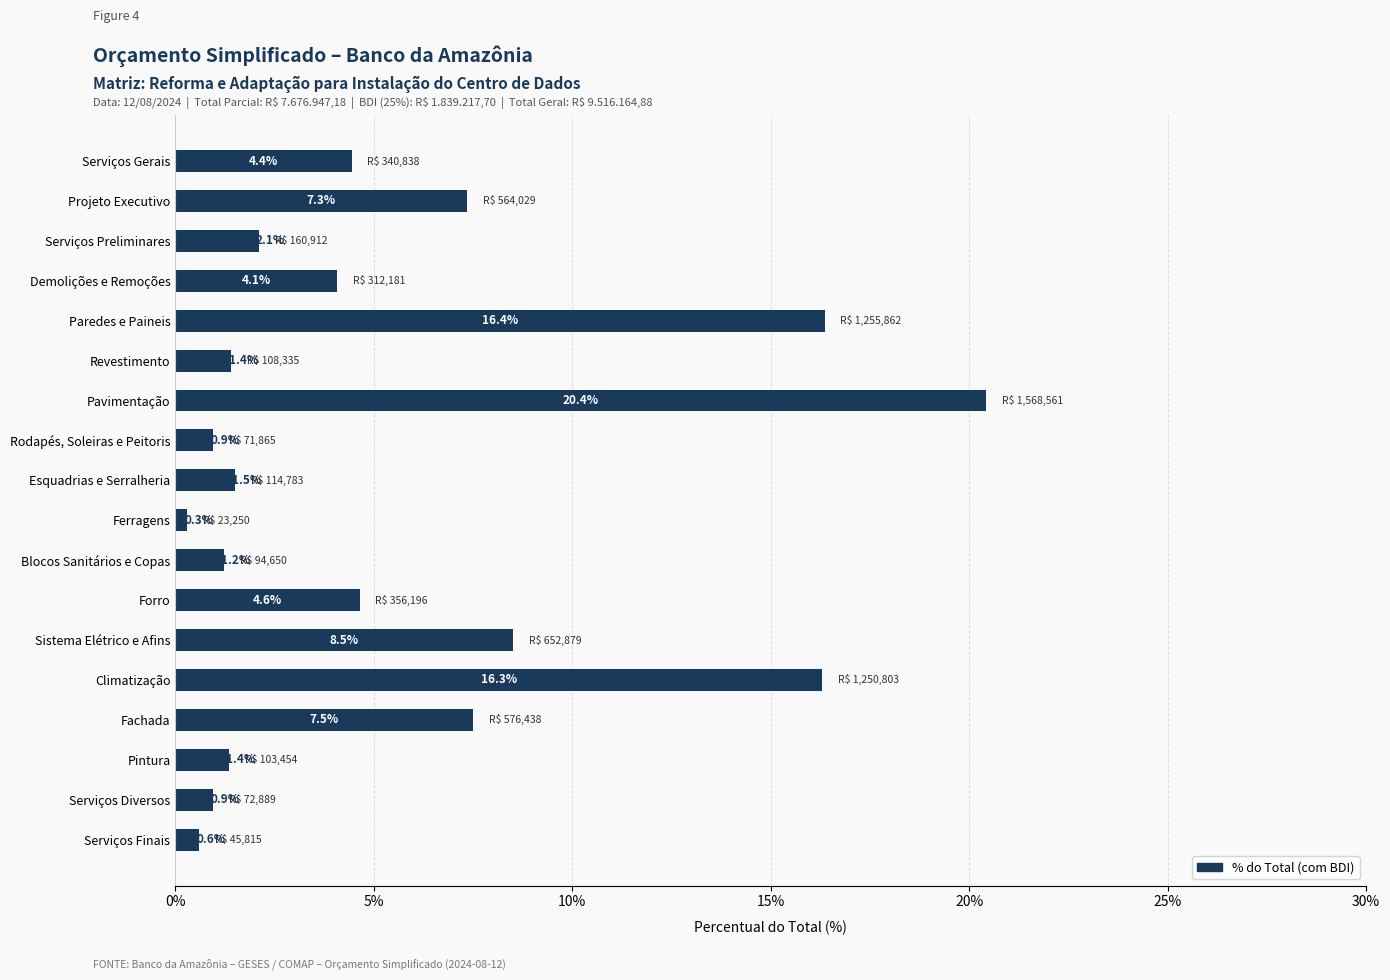

At which label is the value closest to 10?

Sistema Elétrico e Afins